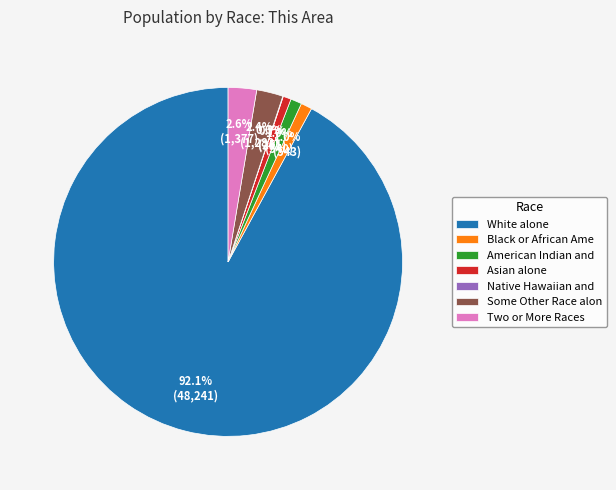

Is there a majority slice in this chart?

Yes